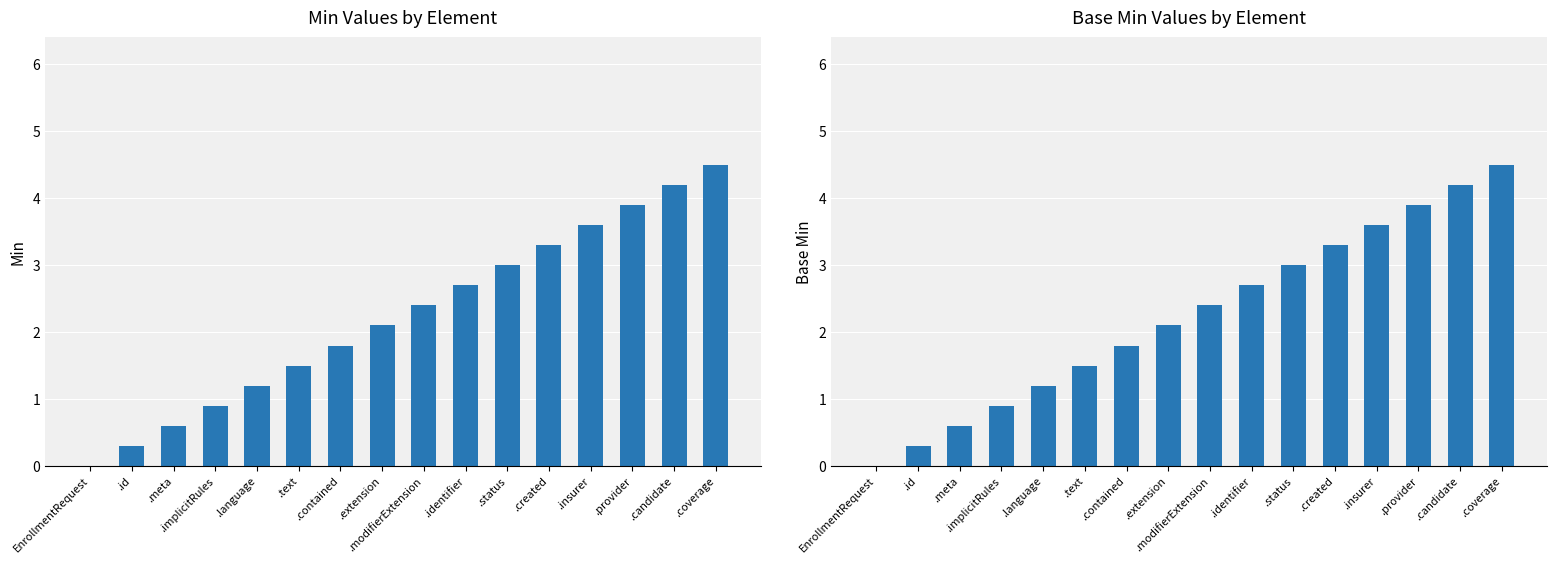

What position from the left is .coverage?

16